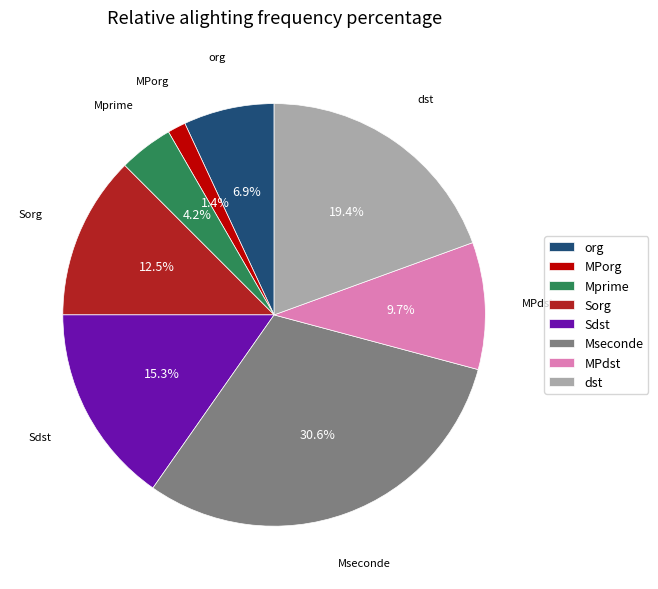

Does any single category account for the majority?

No